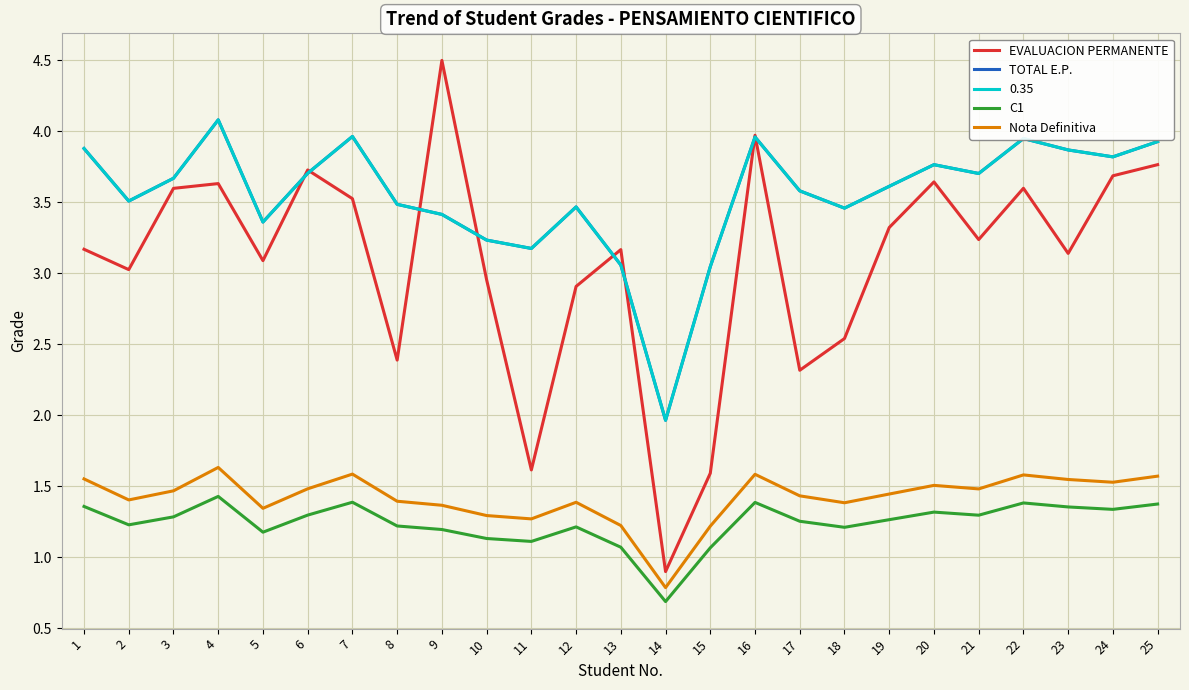

True or false: Nota Definitiva and EVALUACION PERMANENTE intersect in this chart.

False